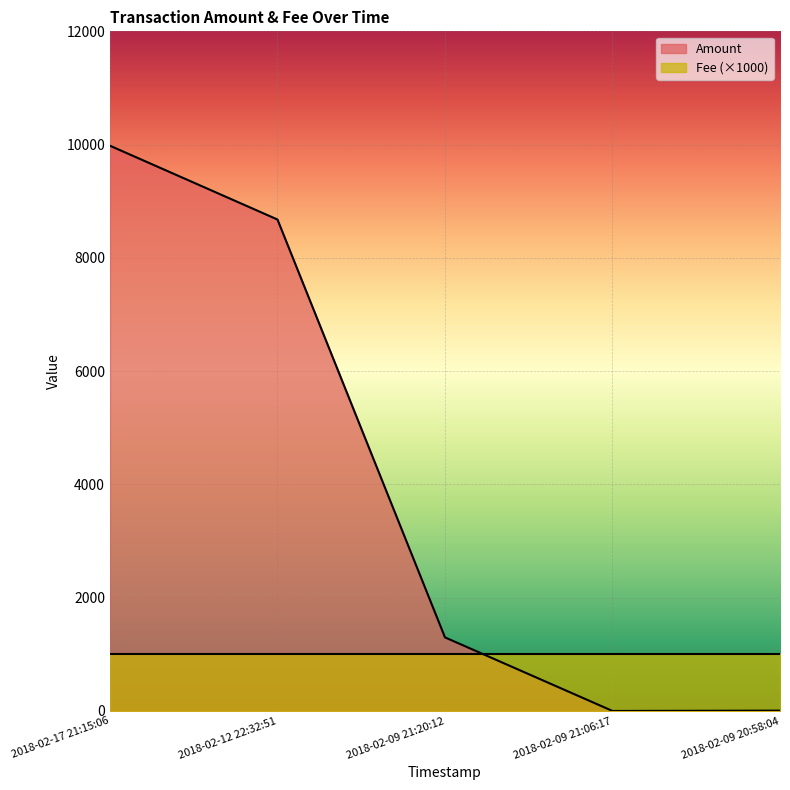

List the labels in order of value, largest first.

2018-02-17 21:15:06, 2018-02-12 22:32:51, 2018-02-09 21:20:12, 2018-02-09 20:58:04, 2018-02-09 21:06:17